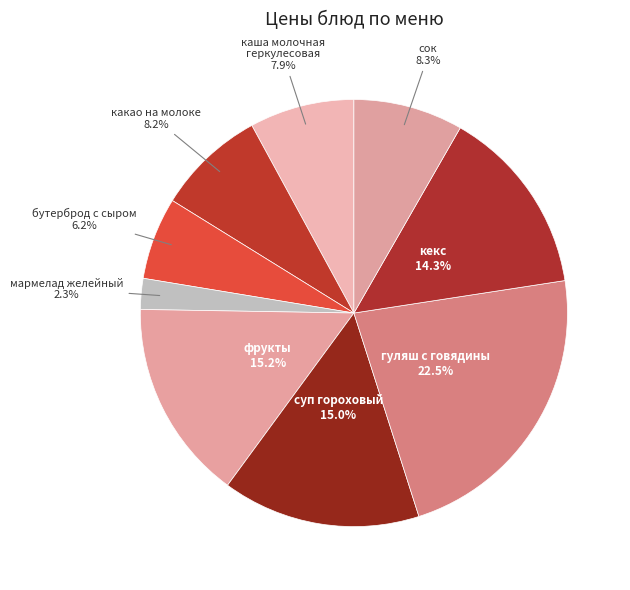

Which has a higher value, какао на молоке or кекс?

кекс